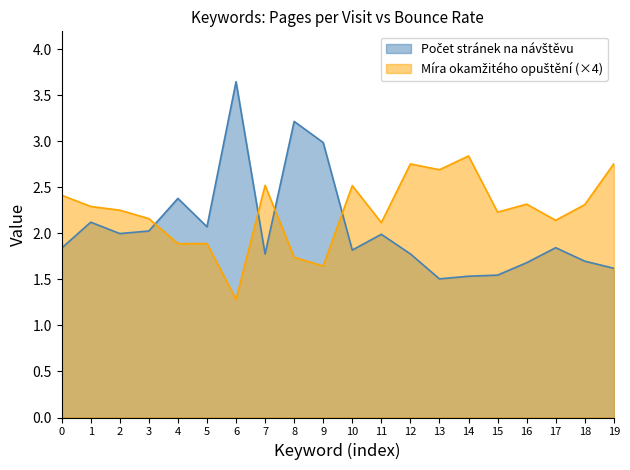

What are all the series names shown in the legend?

Počet stránek na návštěvu, Míra okamžitého opuštění